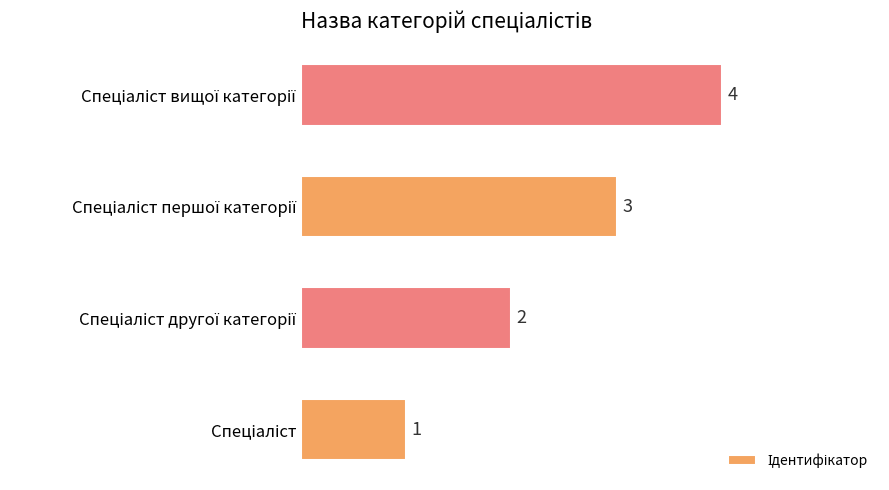

What is the maximum value shown in the chart?

4